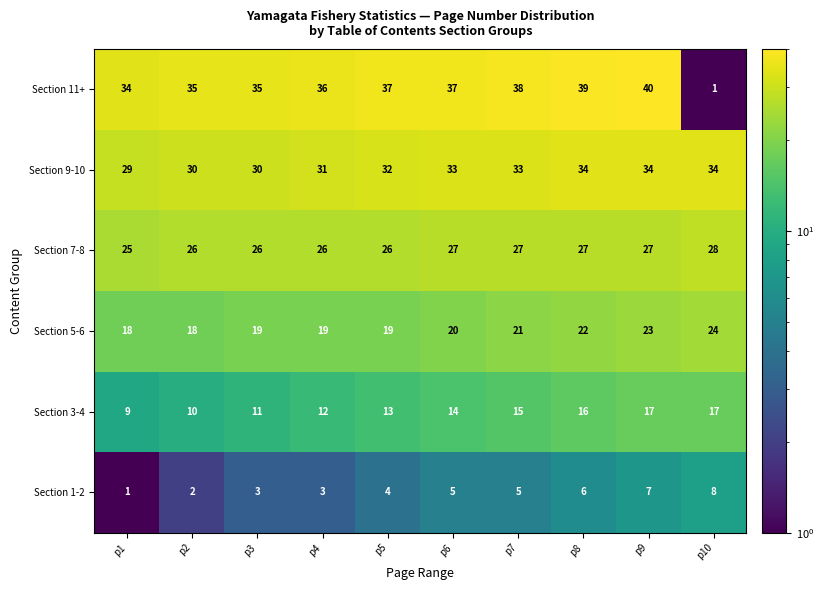

What is the minimum value shown in the chart?

1